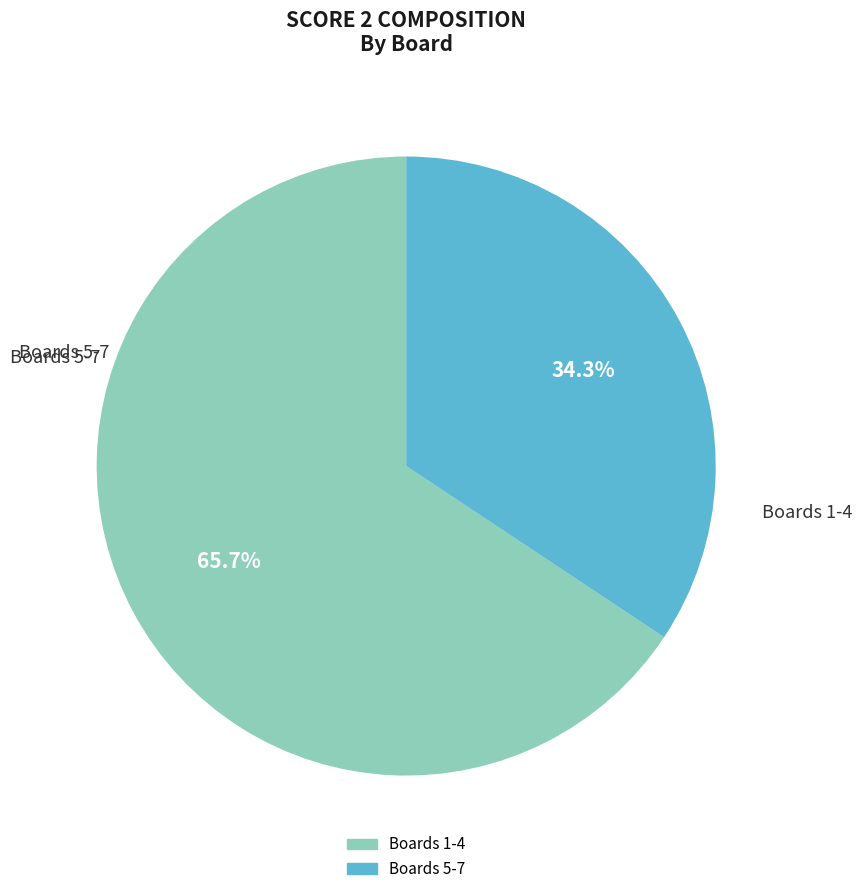

Is there a majority slice in this chart?

Yes